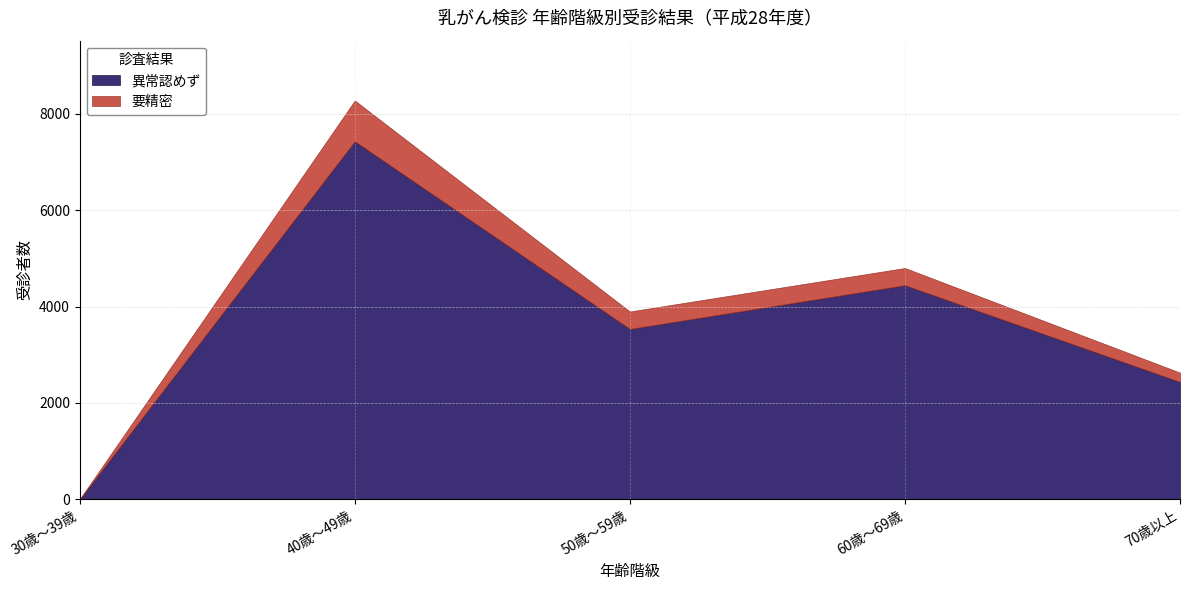

What is the difference between the maximum and minimum values in the 異常認めず series?

7431